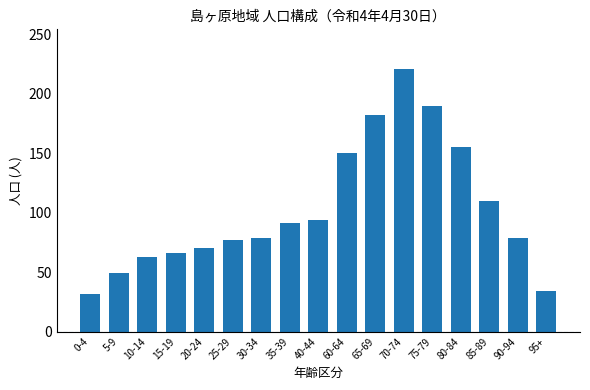

What is the average value?

102